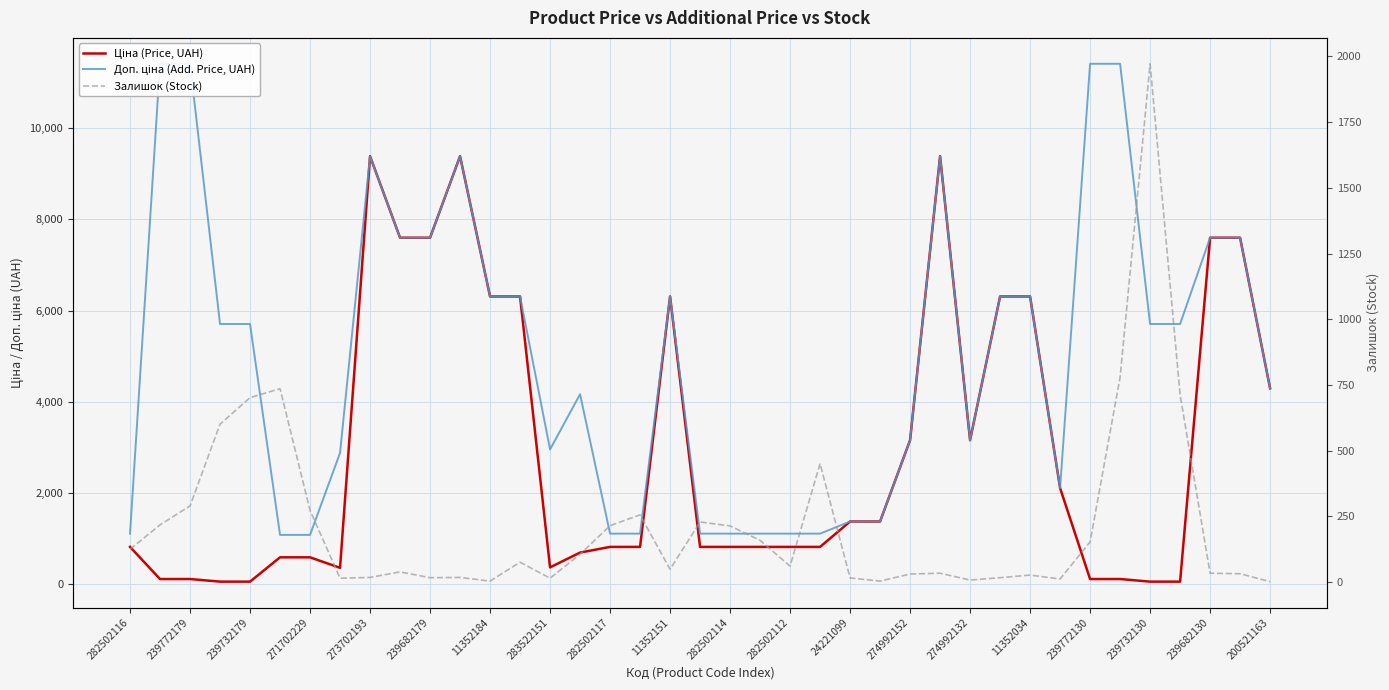

Is it true that Доп. ціна (Add. Price, UAH) equals 527.6 at 271702229?

False